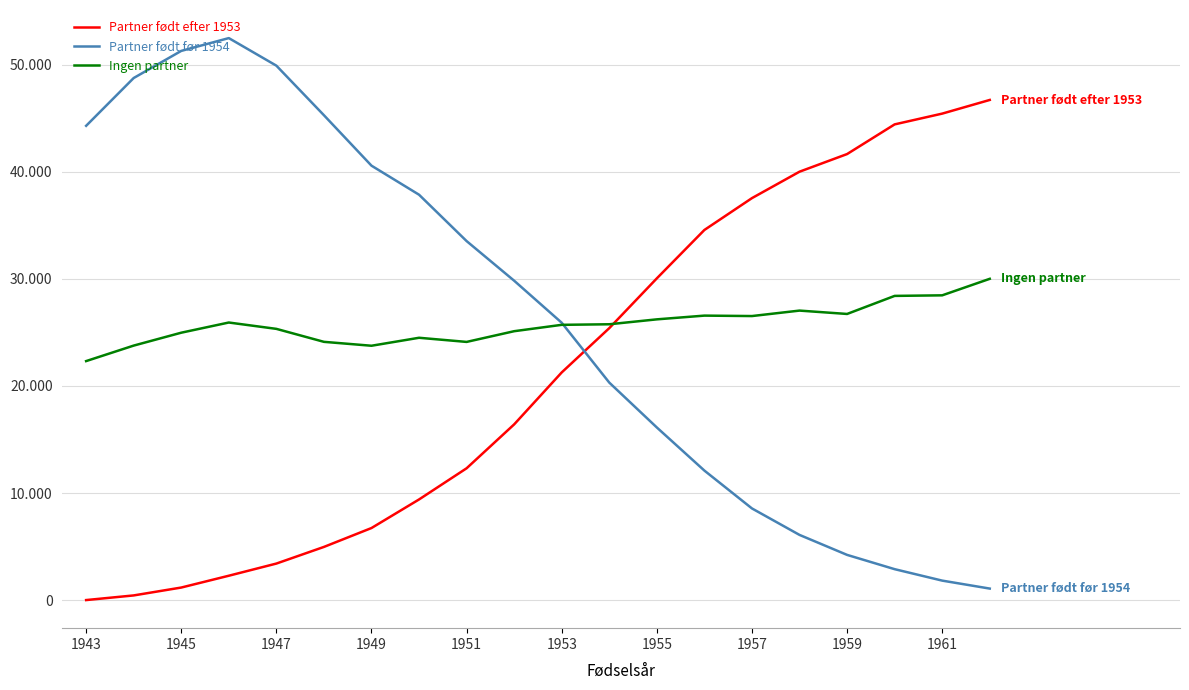

Is this an area chart (filled region under the line)?

No